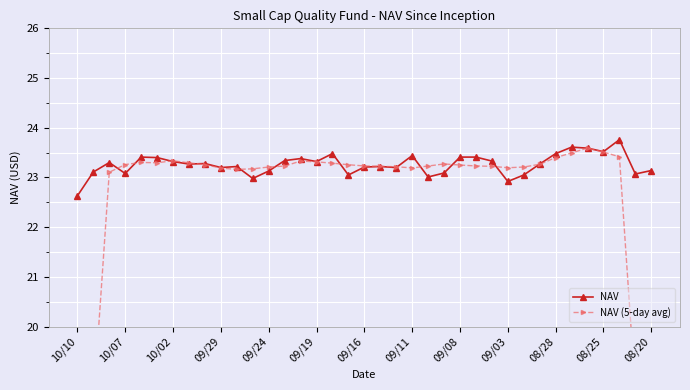

What are all the series names shown in the legend?

NAV, NAV (5-day avg)